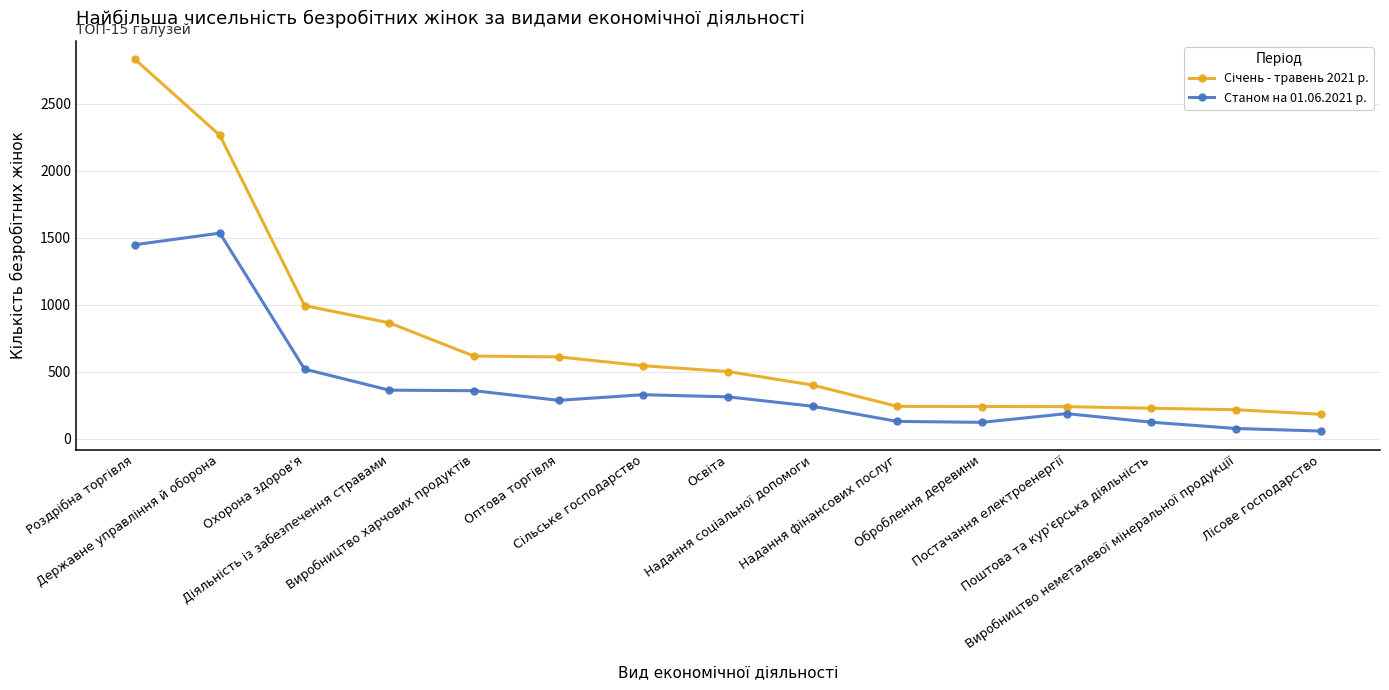

True or false: Станом на 01.06.2021 р. has more than 0 interior local peaks.

True